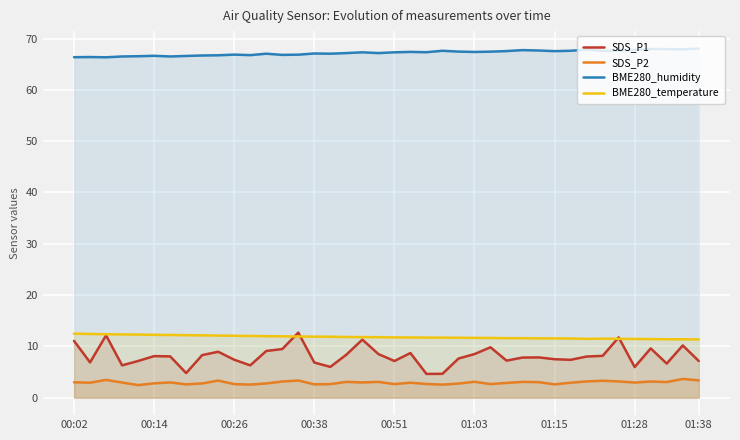

True or false: BME280_humidity and SDS_P1 intersect in this chart.

False